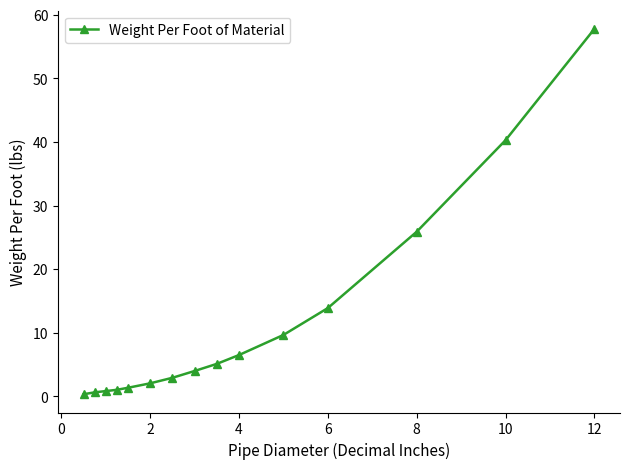

What is the greatest value displayed?

57.8